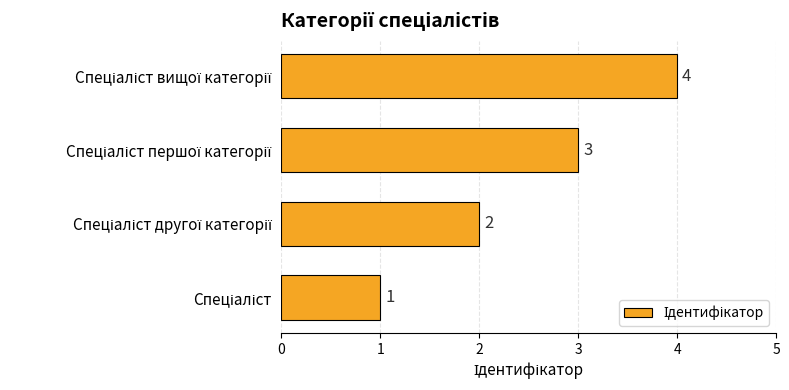

Count the values in the range 2 to 4.

3